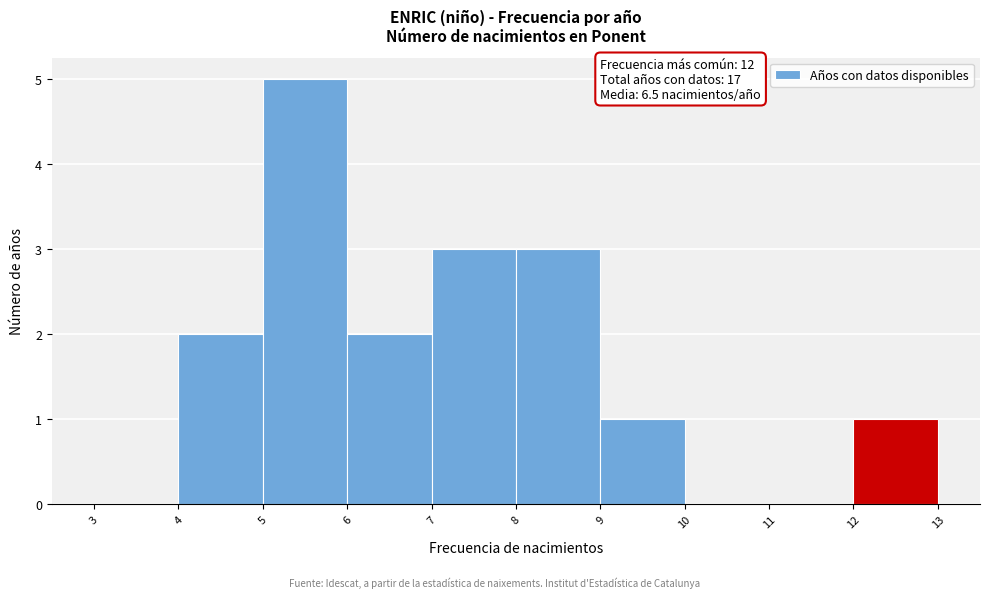

Which range on the x-axis has the tallest bar?

5 to 6